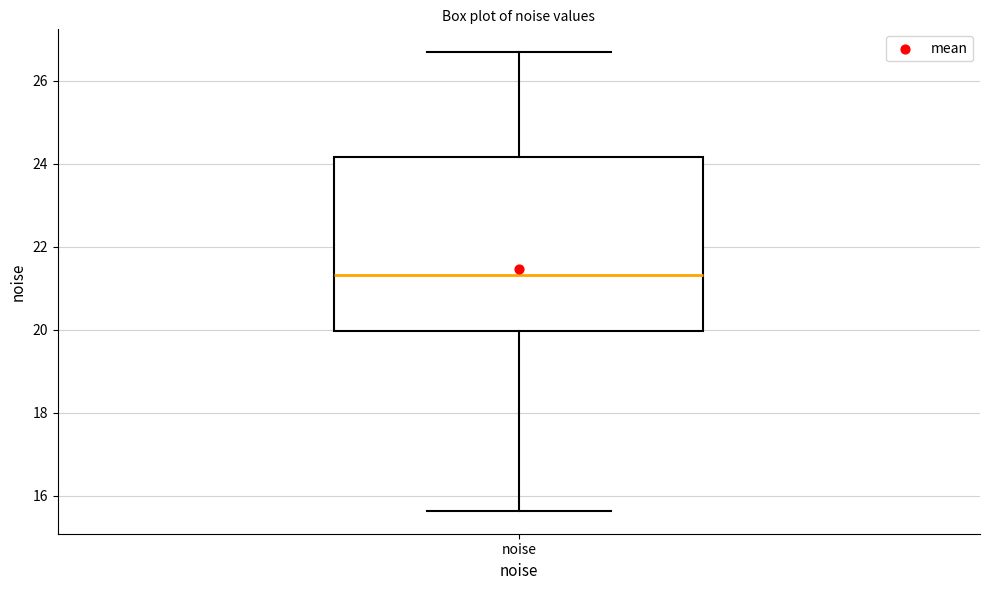

Where does the lower whisker of the box for noise end on the y-axis? The values are not printed on the chart, so give them approximately, as read against the axis.

15.6